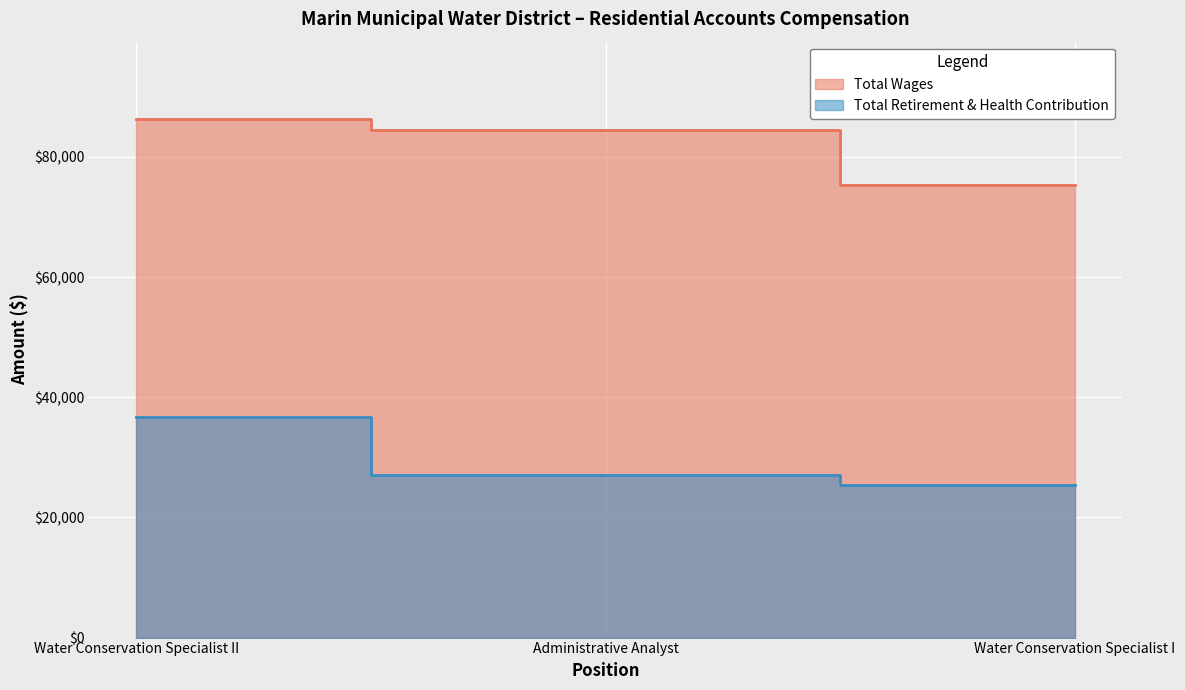

What position from the left is Water Conservation Specialist II?

1